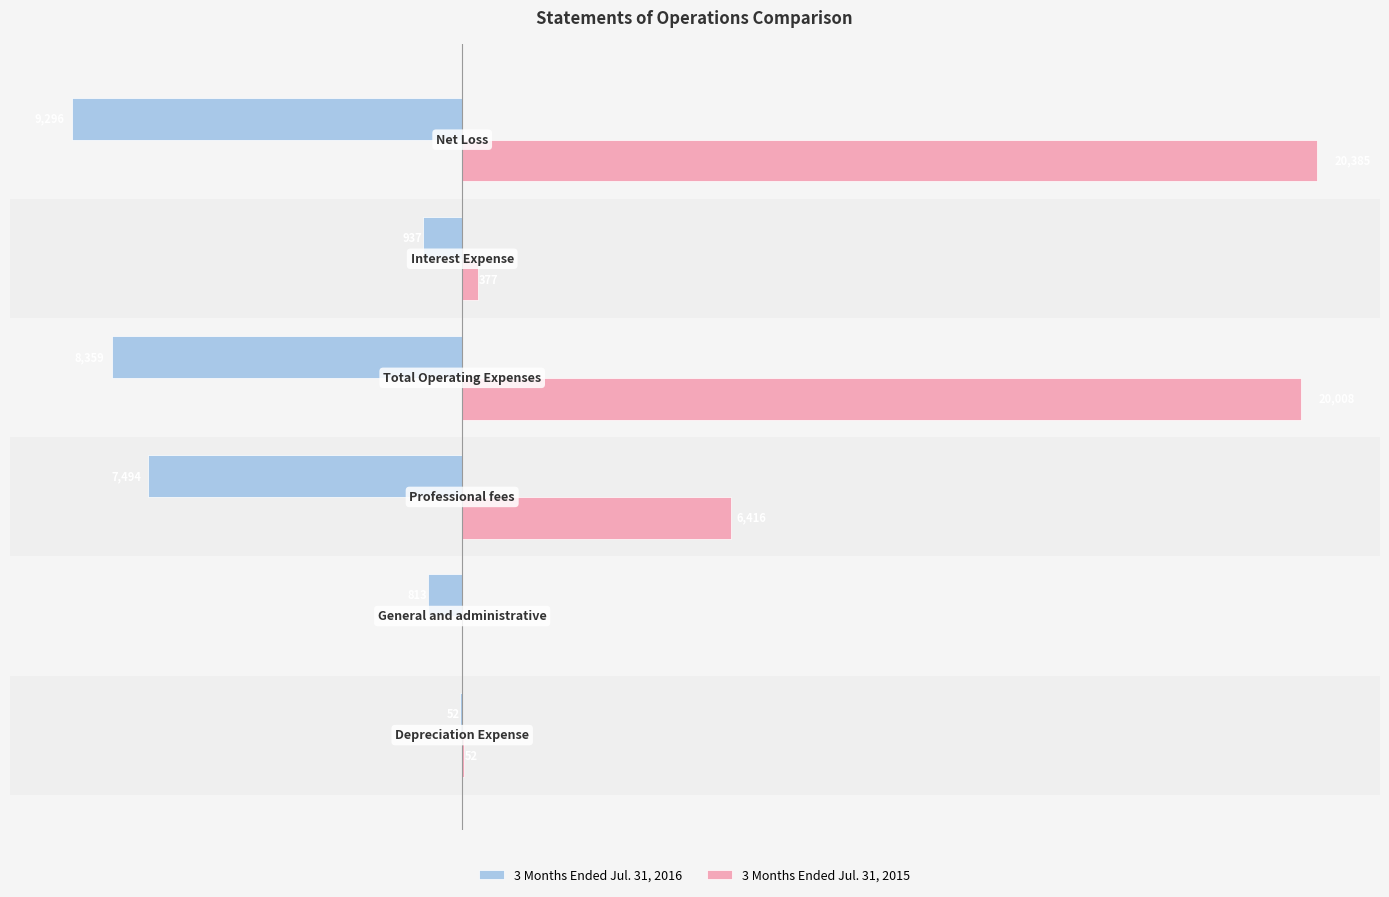

Which series has the largest total across all categories?

3 Months Ended Jul. 31, 2015